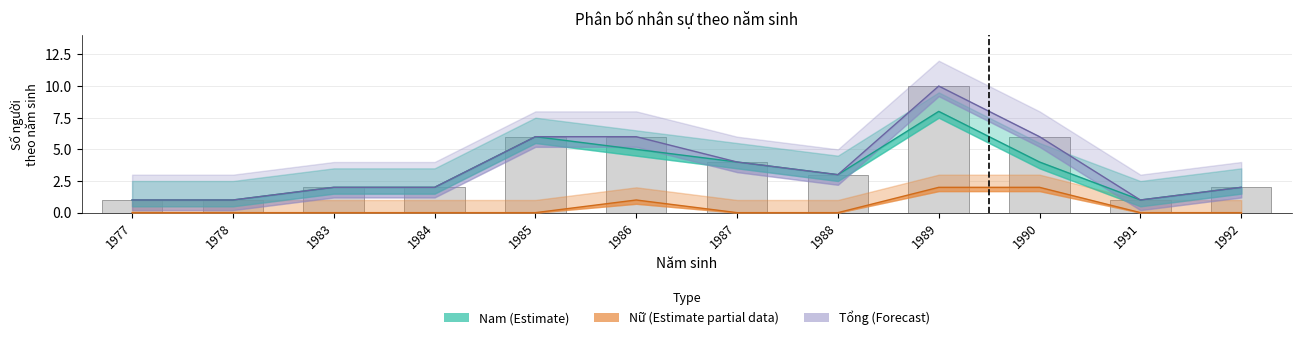

At which label is Tổng (Forecast) closest to 5?

1985